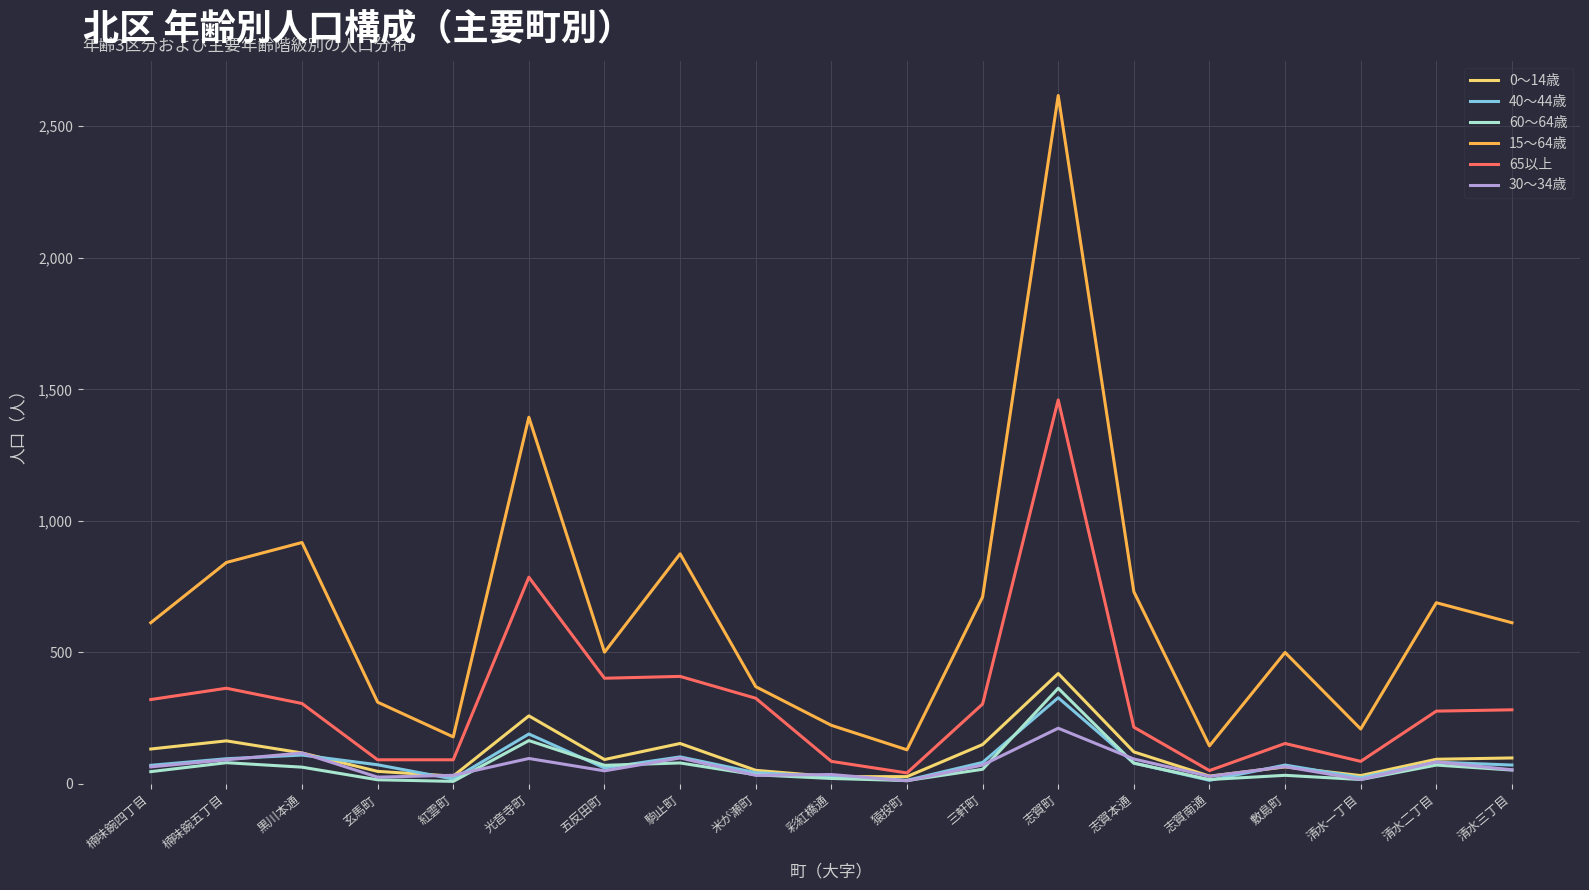

True or false: 0～14歳 has more than 0 interior local peaks.

True